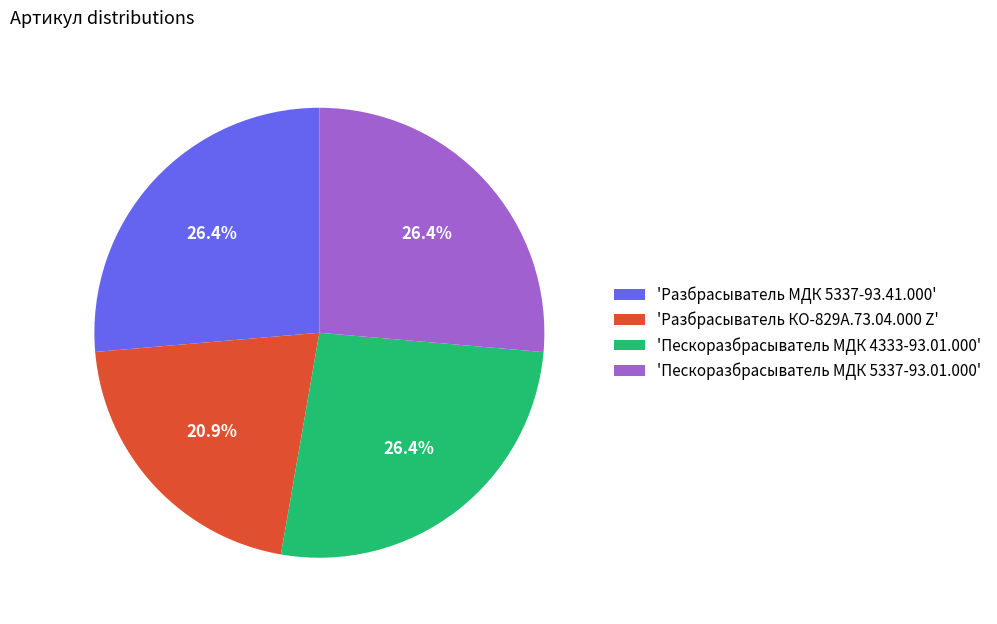

What is the total percentage of 'Разбрасыватель МДК 5337-93.41.000' and 'Пескоразбрасыватель МДК 4333-93.01.000'?

52.7%